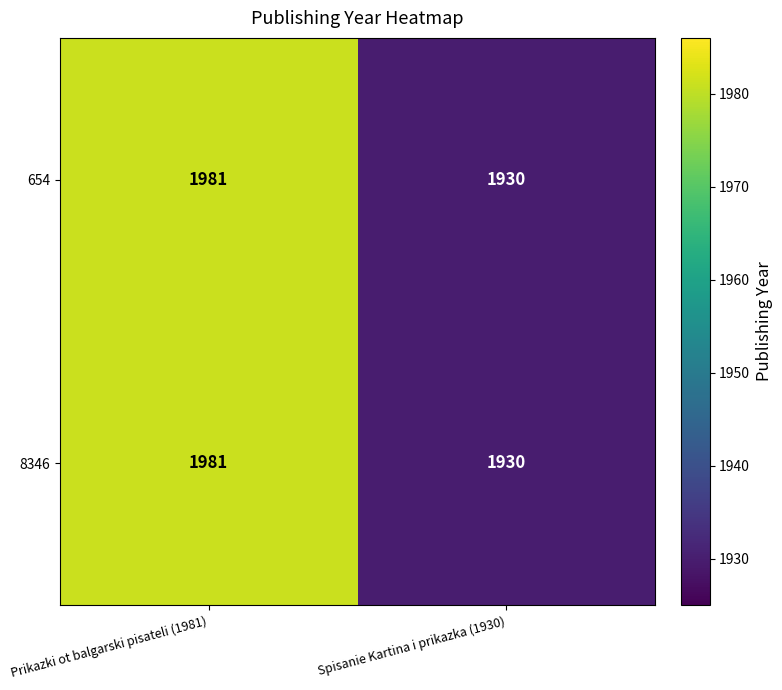

True or false: 654 has a value of 1981 at Prikazki ot balgarski pisateli (1981).

True